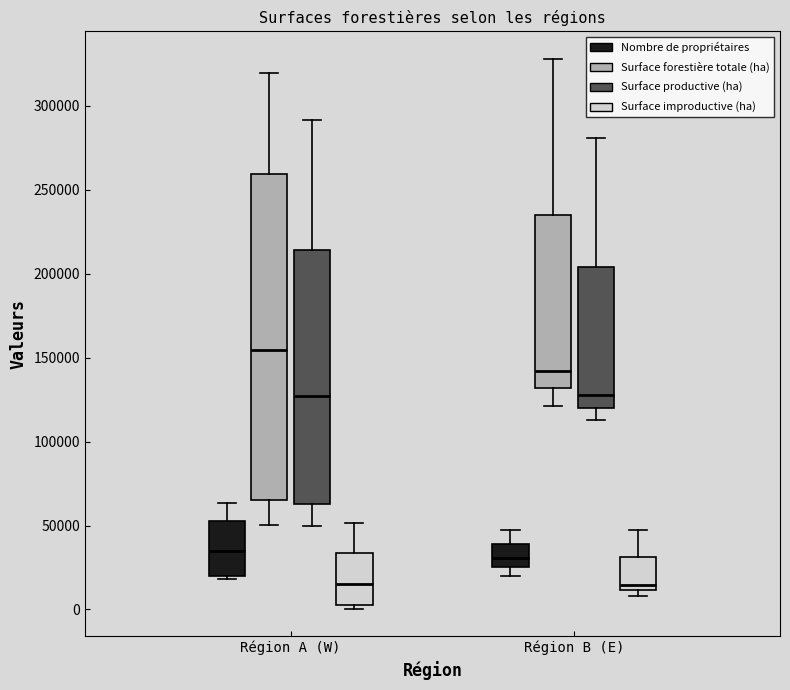

Which box is the tallest, from its lower edge to its upper edge?

Région A (W) (Surface forestière totale (ha))